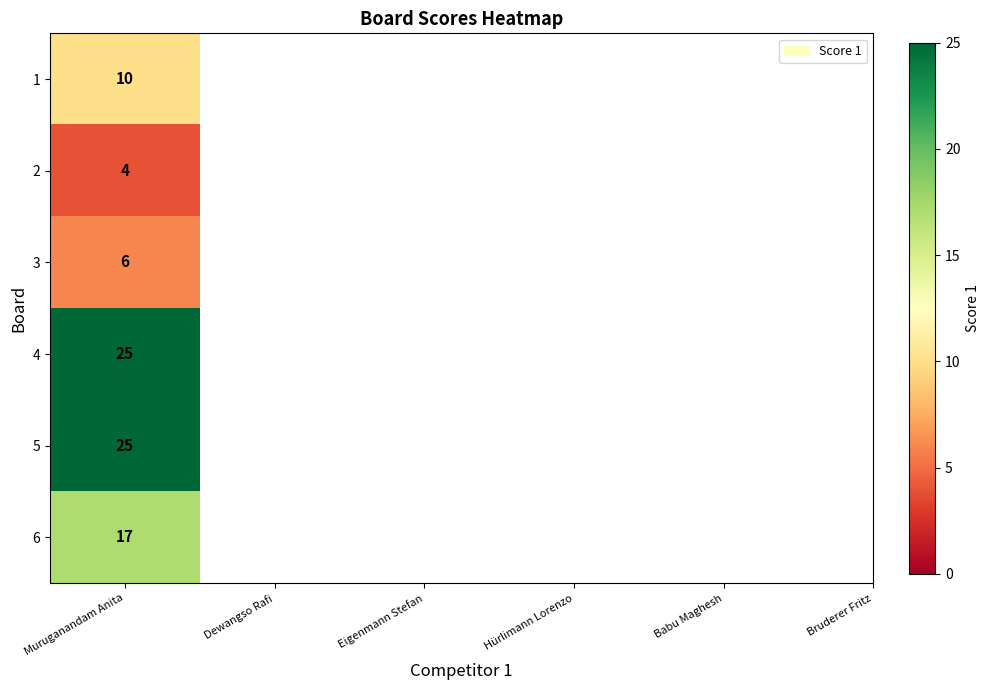

Where does the data first go above 17?

3